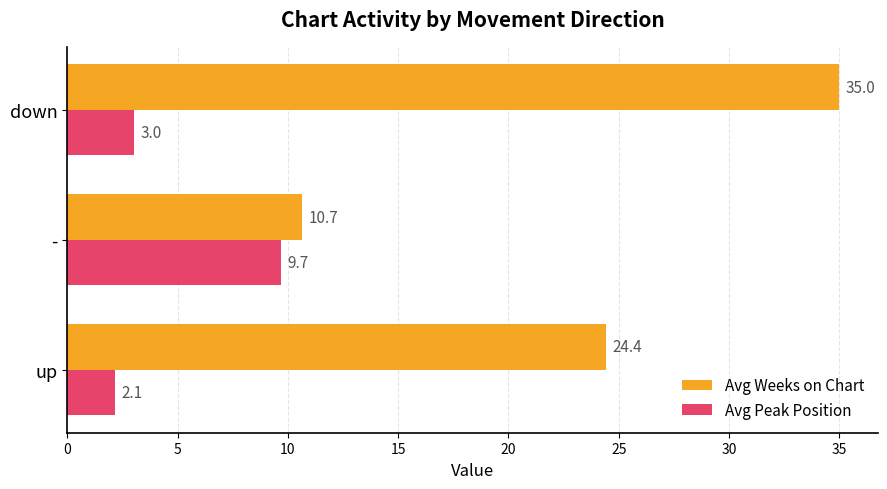

Is the value of Avg Peak Position at up greater than the value of Avg Weeks on Chart at up?

No